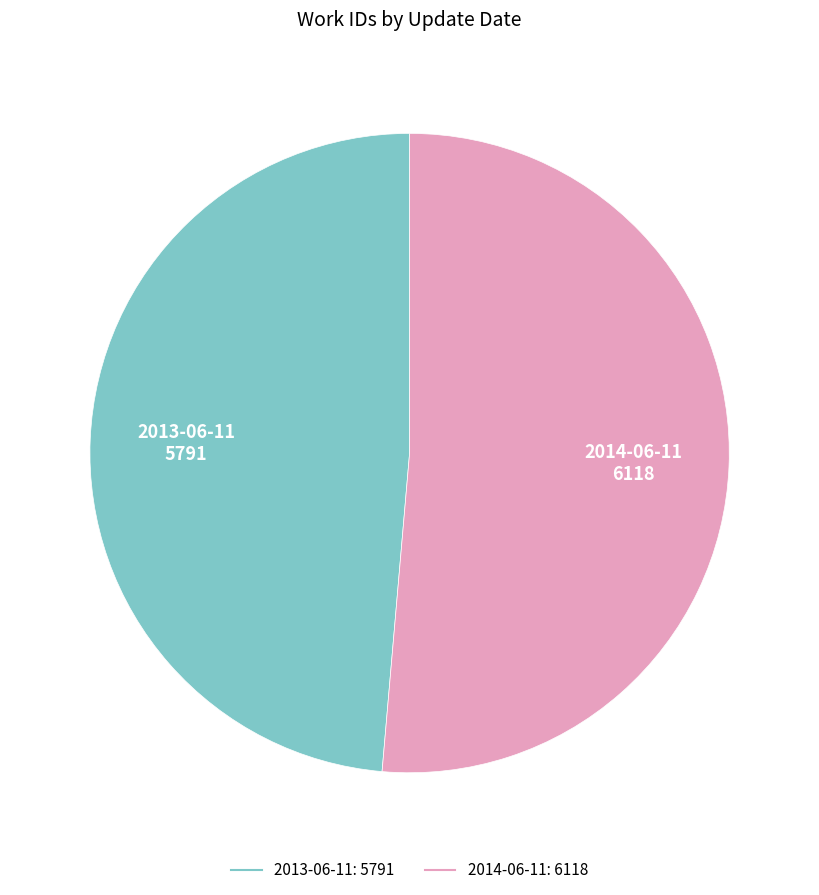

Between 2013-06-11 and 2014-06-11, which is larger?

2014-06-11